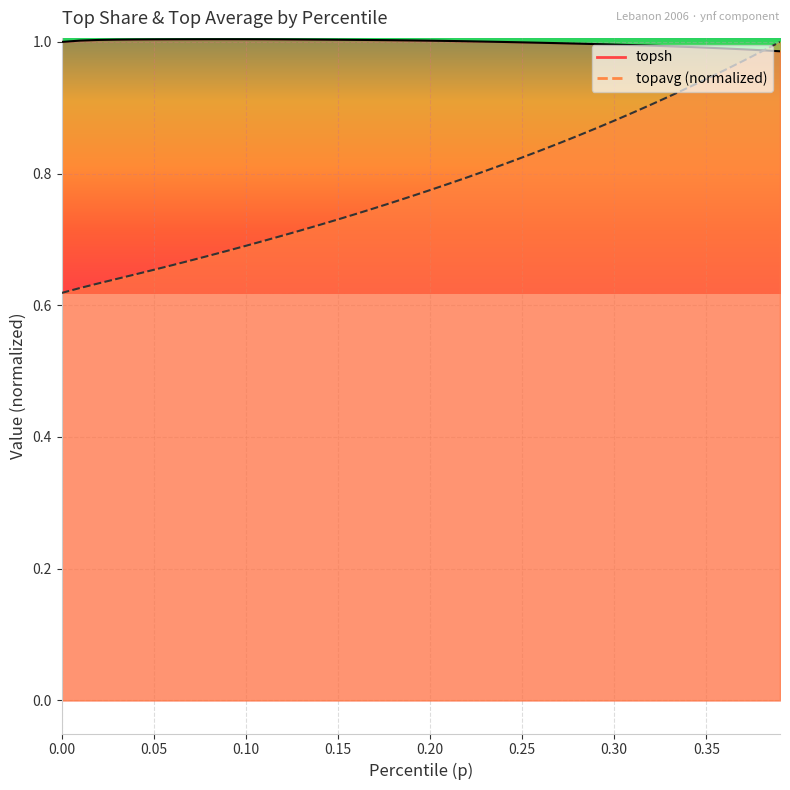

Rank the categories by topsh value from lowest to highest.

0.39, 0.38, 0.37, 0.36, 0.35, 0.34, 0.33, 0.32, 0.31, 0.3, 0.29, 0.28, 0.27, 0.26, 0.25, 0.24, 0.0, 0.23, 0.22, 0.21, 0.2, 0.01, 0.19, 0.18, 0.17, 0.02, 0.16, 0.15, 0.03, 0.14, 0.13, 0.04, 0.05, 0.12, 0.06, 0.11, 0.07, 0.1, 0.08, 0.09